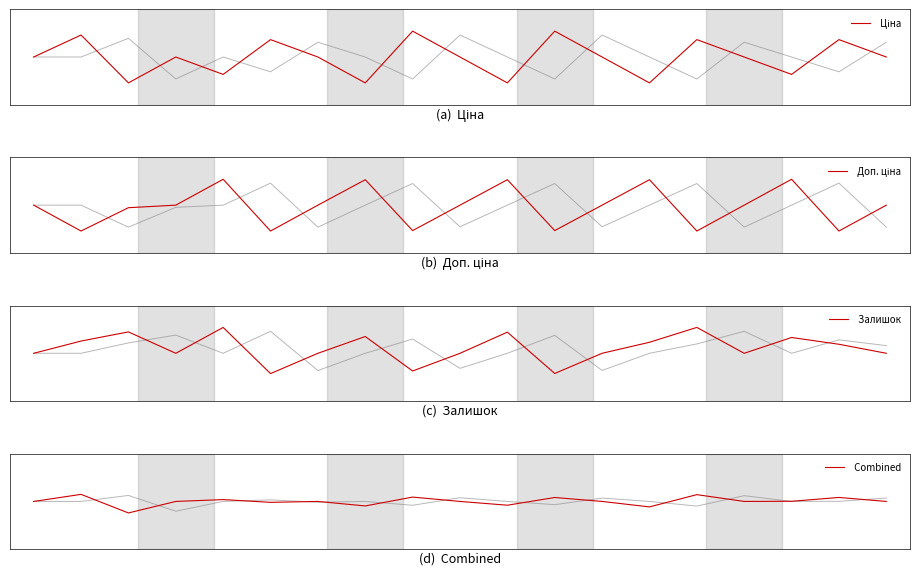

True or false:  Залишок has more than 0 points higher than both neighbors.

True